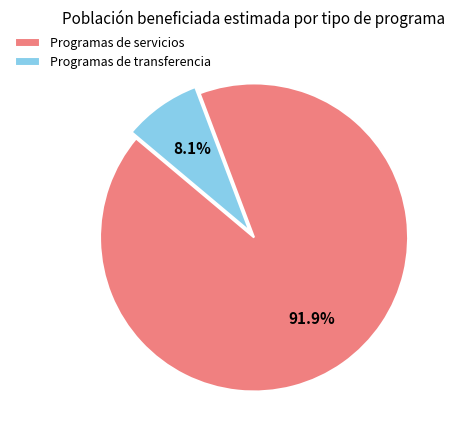

To the nearest percent, what is the difference between the largest and smallest slice percentages?

84%